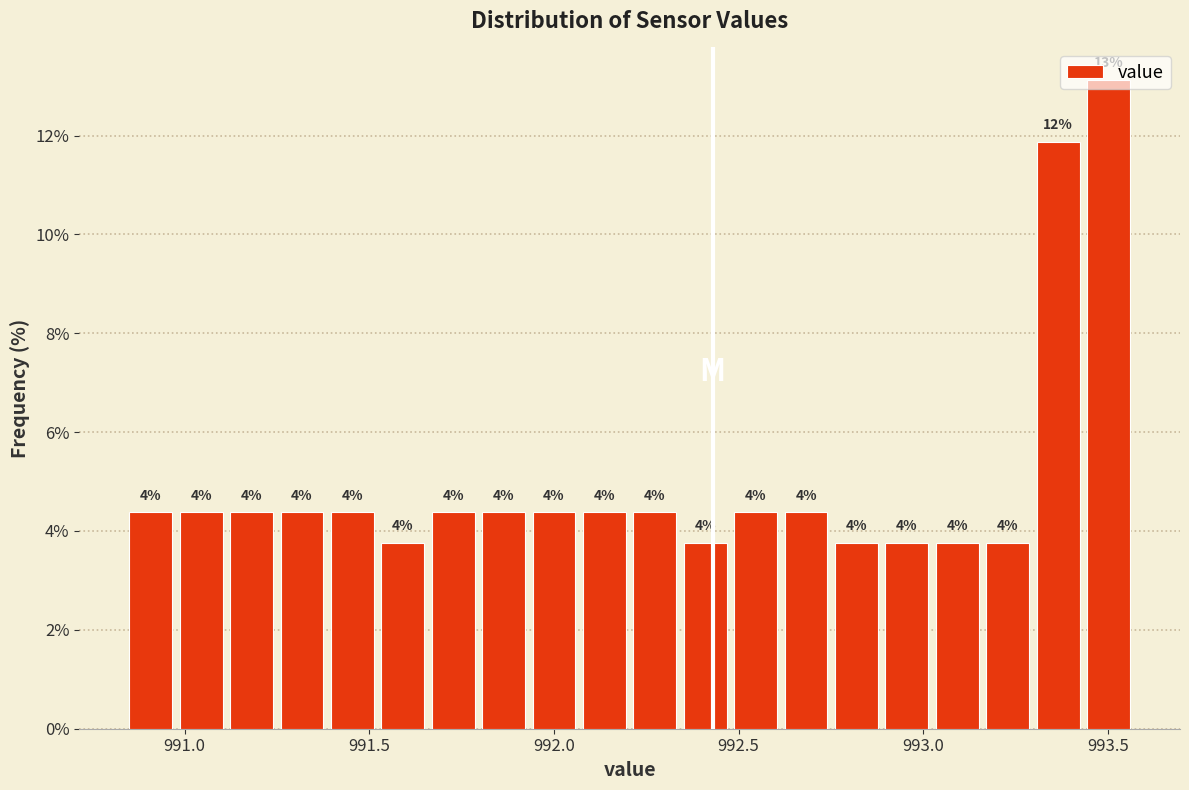

Around what value on the x-axis is the tallest bar? Give the approximate position of its centre, as read against the axis.

993.50